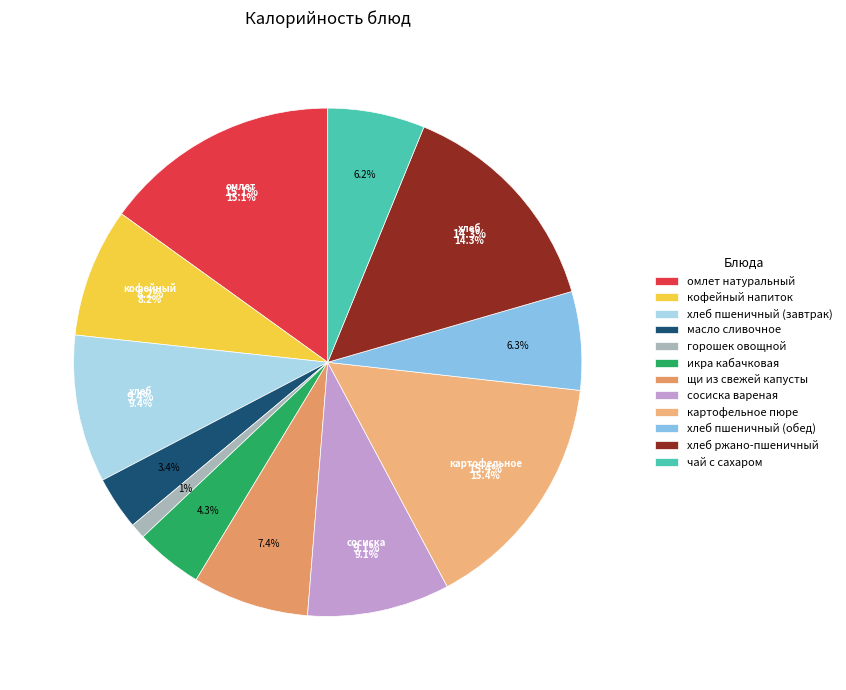

How many slices are in this pie chart?

12